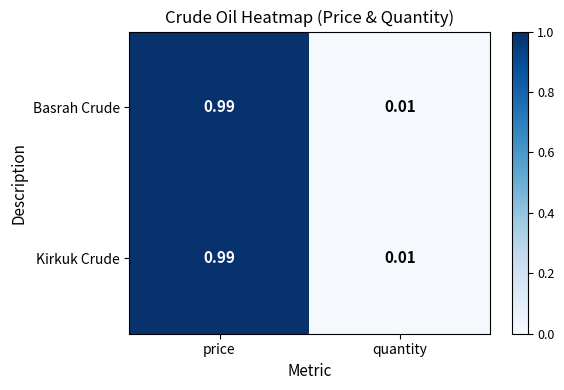

Which category has the lowest value in the Kirkuk Crude series?

quantity